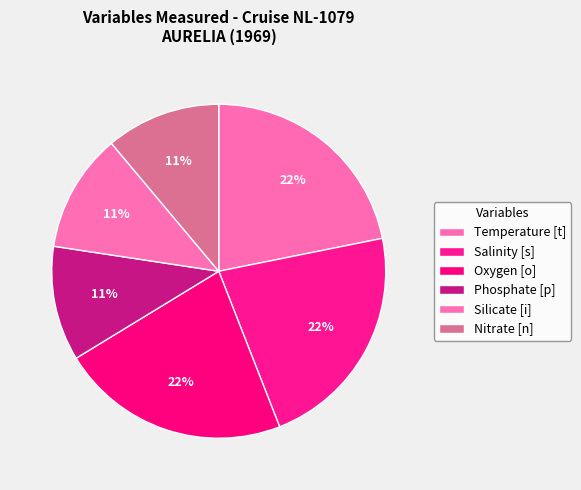

Which has a higher value, Temperature [t] or Phosphate [p]?

Temperature [t]